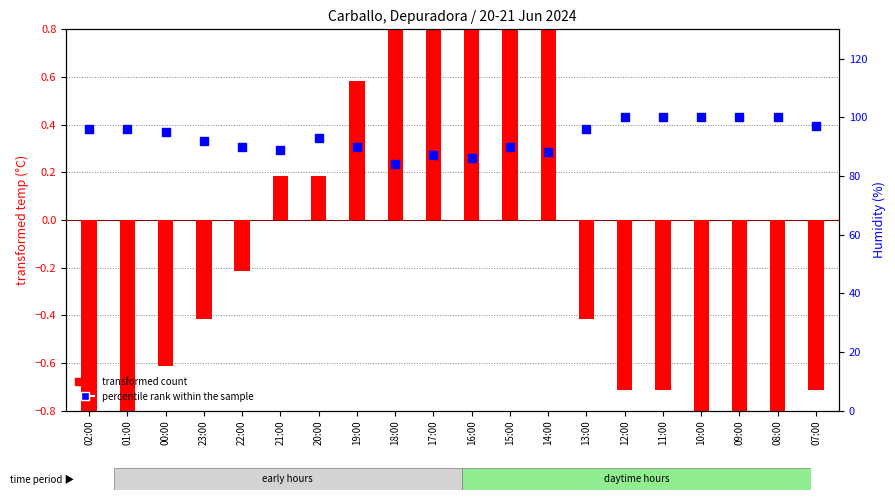

At how many categories does at least one series exceed 12?

20